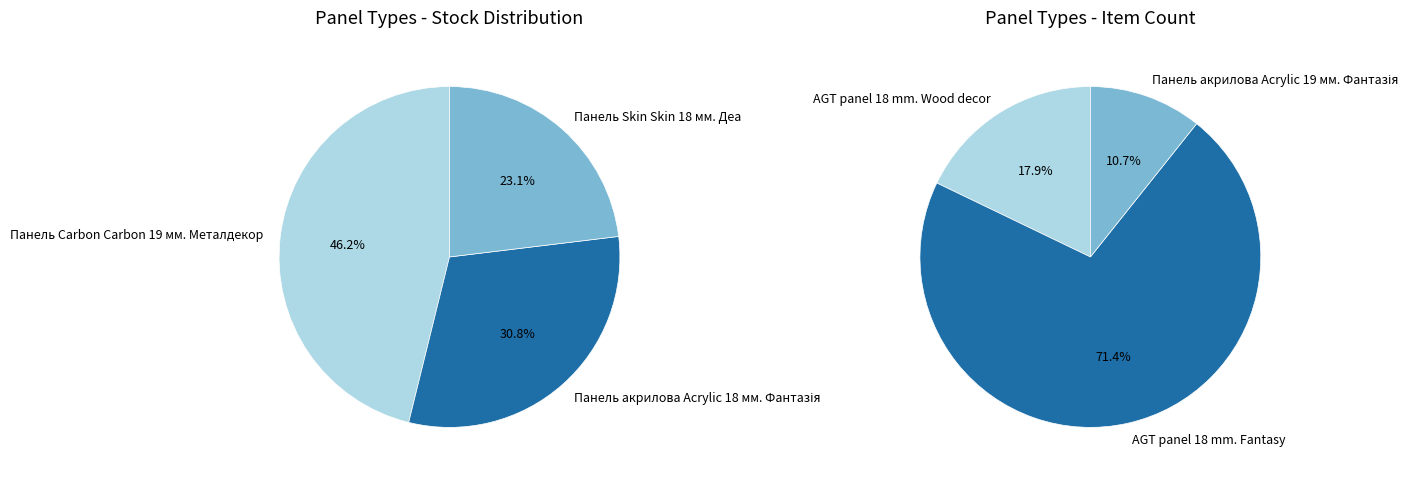

What is the change in value from Панель Carbon Carbon 19 мм. Металдекор to Панель Skin Skin 18 мм. Деа?

-3